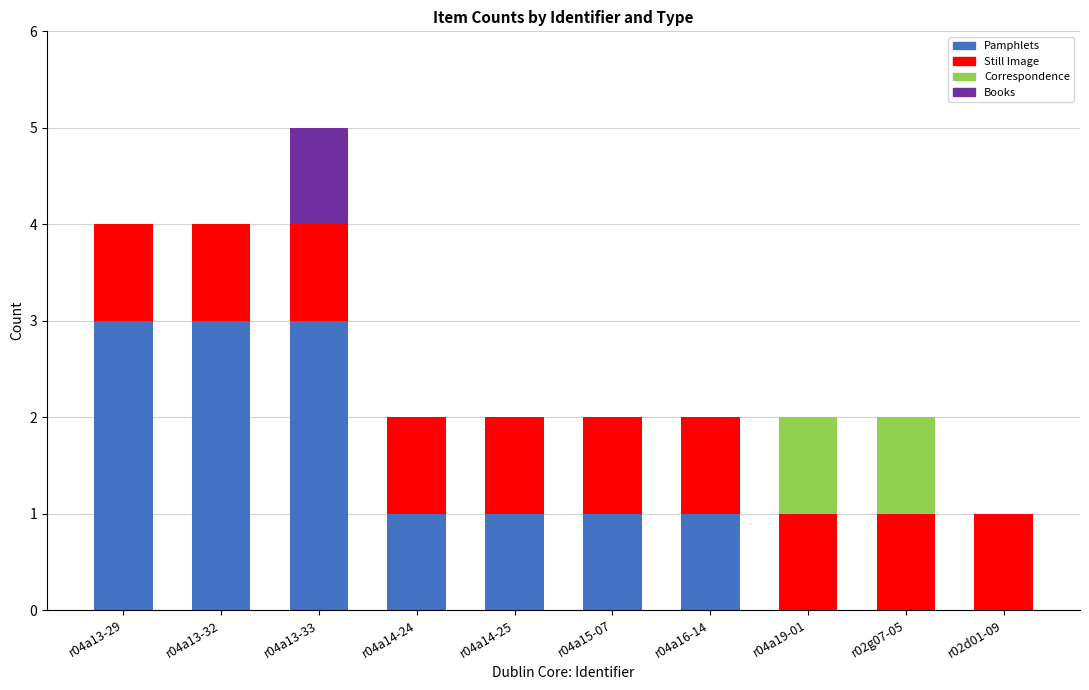

True or false: Pamphlets has a value of -1 at r04a19-01.

False